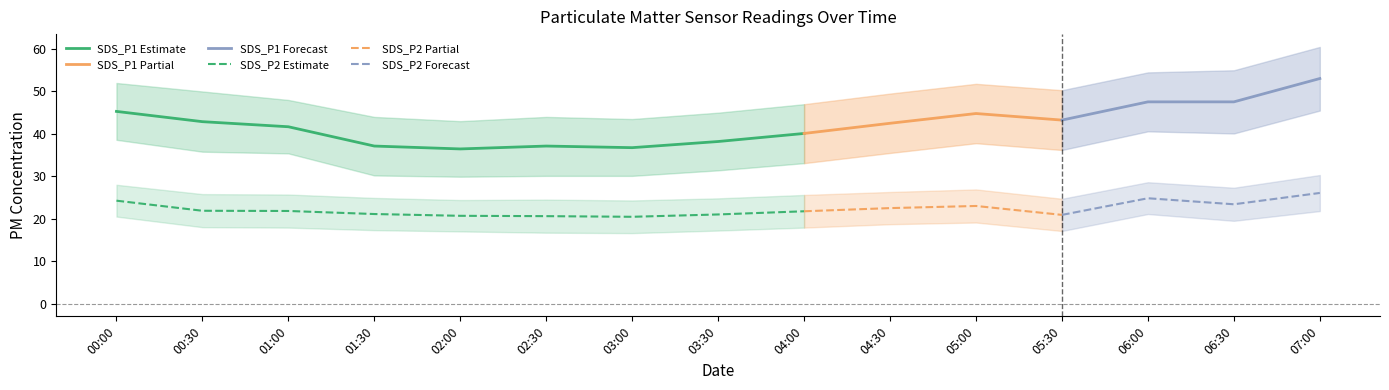

What is the spread (max minus min) of values at 2020/12/15 05:30?

22.4